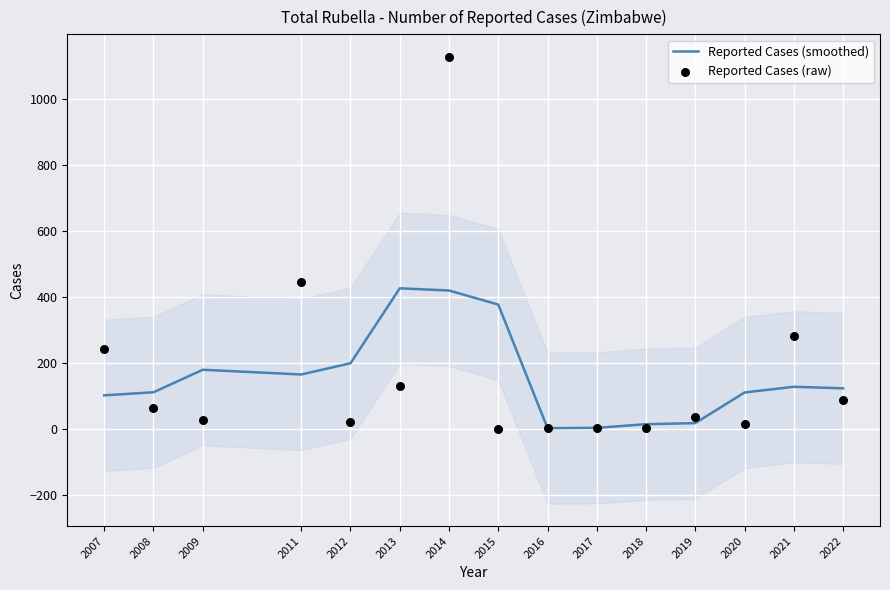

Which series has the largest total across all categories?

Reported Cases (raw)